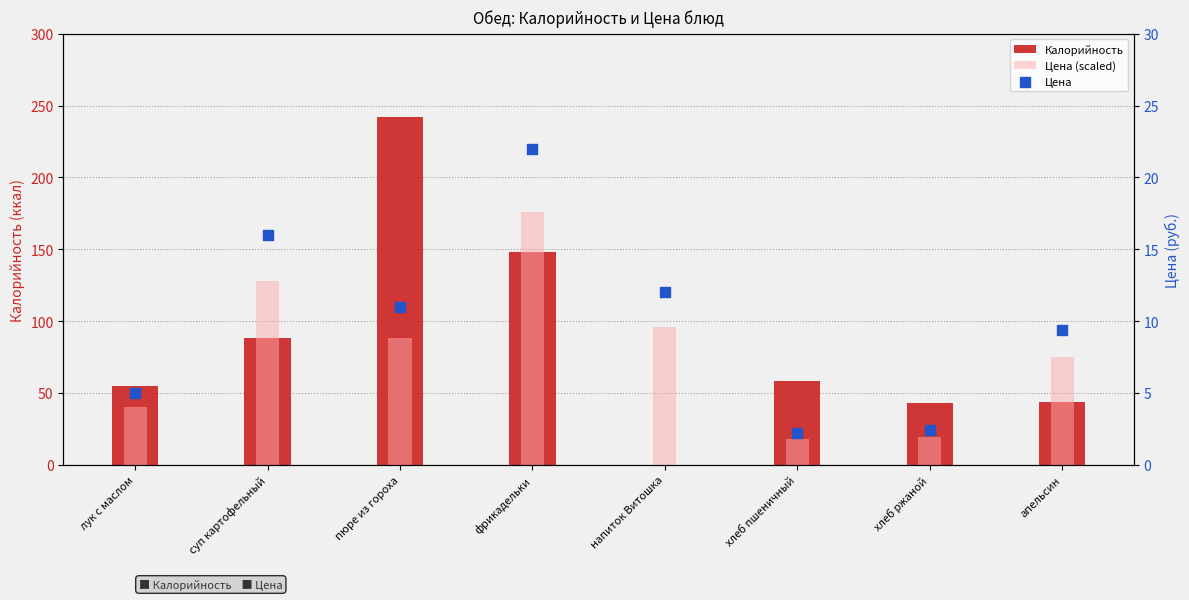

Which series reaches the maximum Y coordinate?

Калорийность